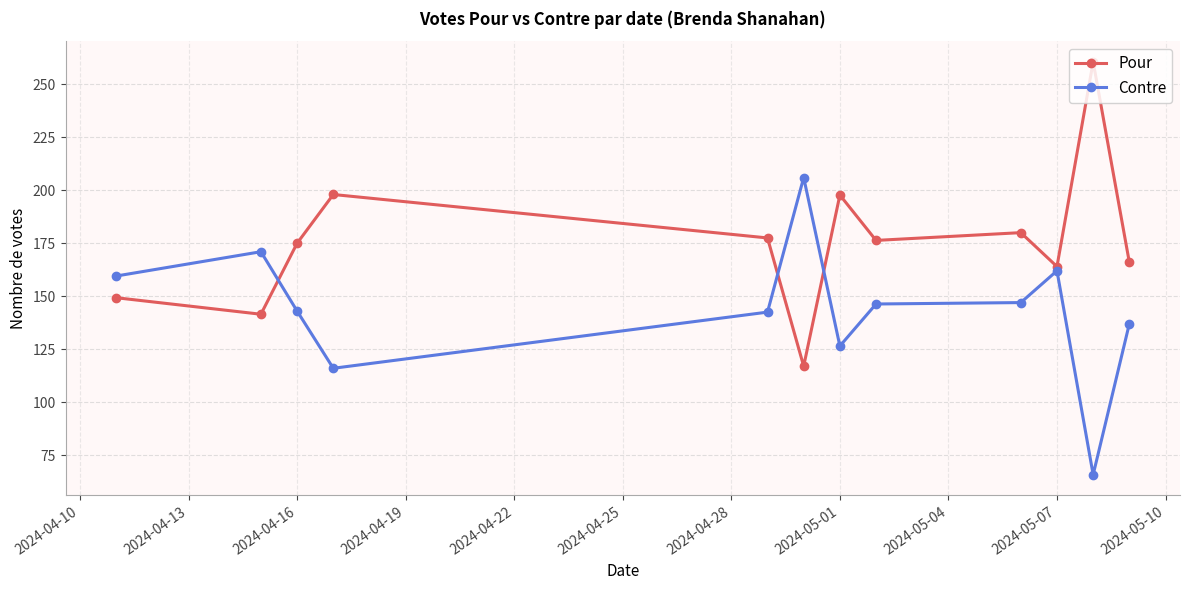

How many values in the Contre series exceed 146?

6